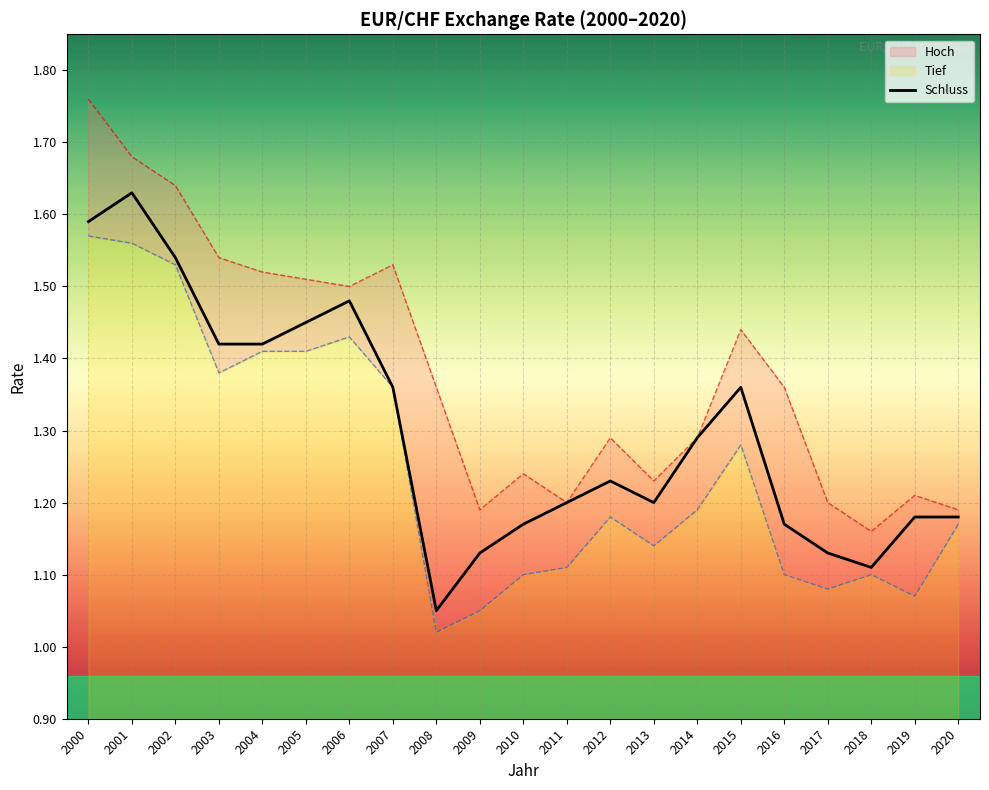

Reading left to right, extract all data points from this chart.

2000=1.6	2001=1.6	2002=1.5	2003=1.4	2004=1.4	2005=1.4	2006=1.5	2007=1.4	2008=1.1	2009=1.1	2010=1.2	2011=1.2	2012=1.2	2013=1.2	2014=1.3	2015=1.4	2016=1.2	2017=1.1	2018=1.1	2019=1.2	2020=1.2